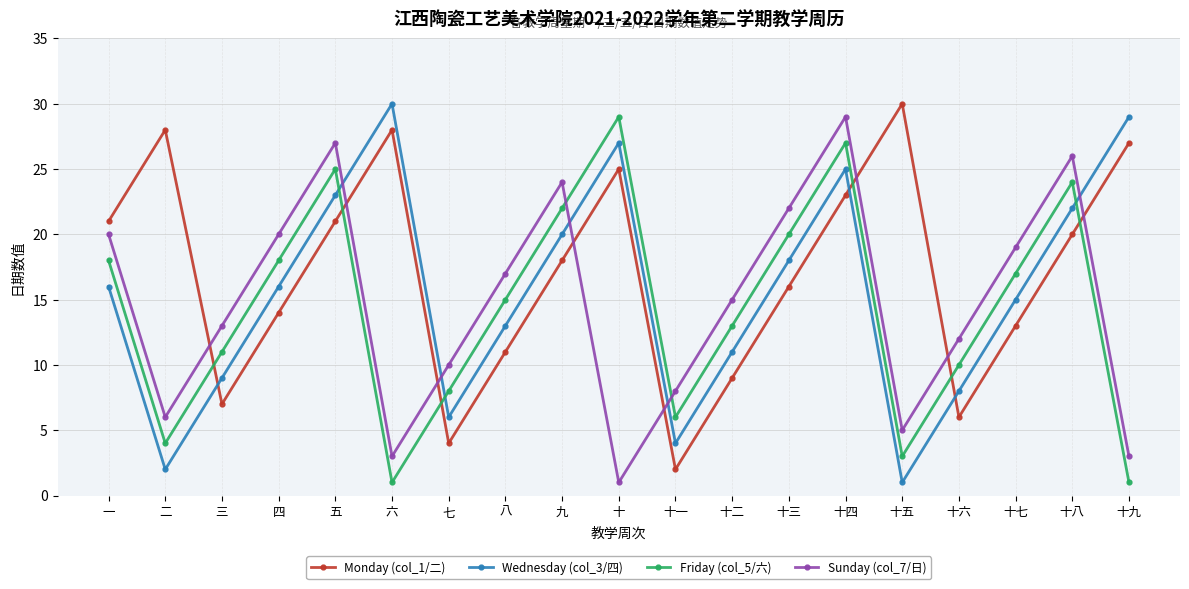

What is the greatest value displayed?

30